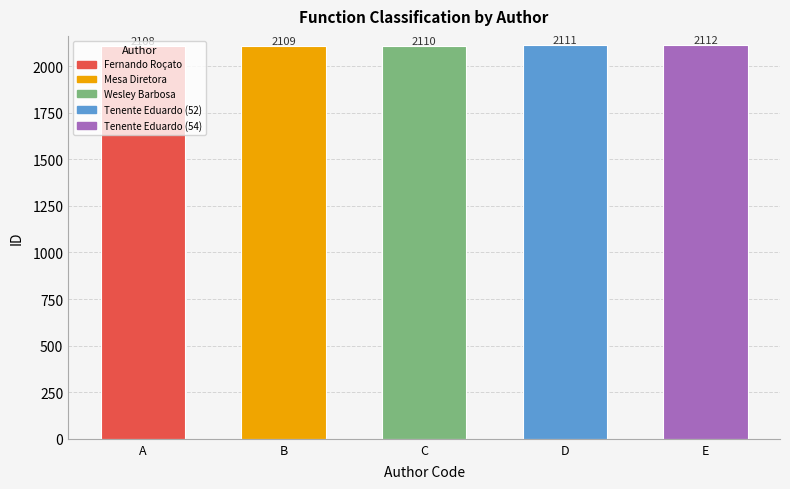

What is the maximum value shown in the chart?

2112